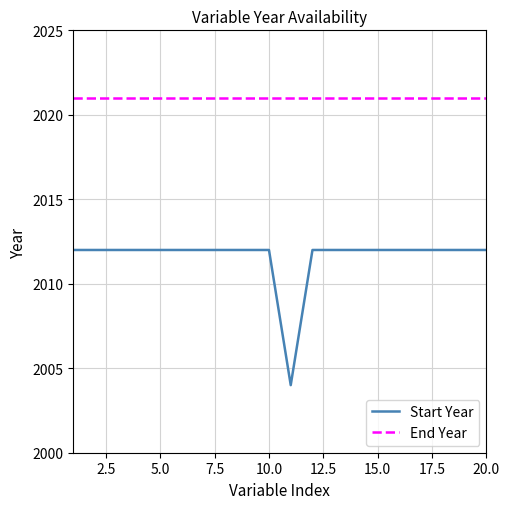

How many lines are shown in the chart?

2